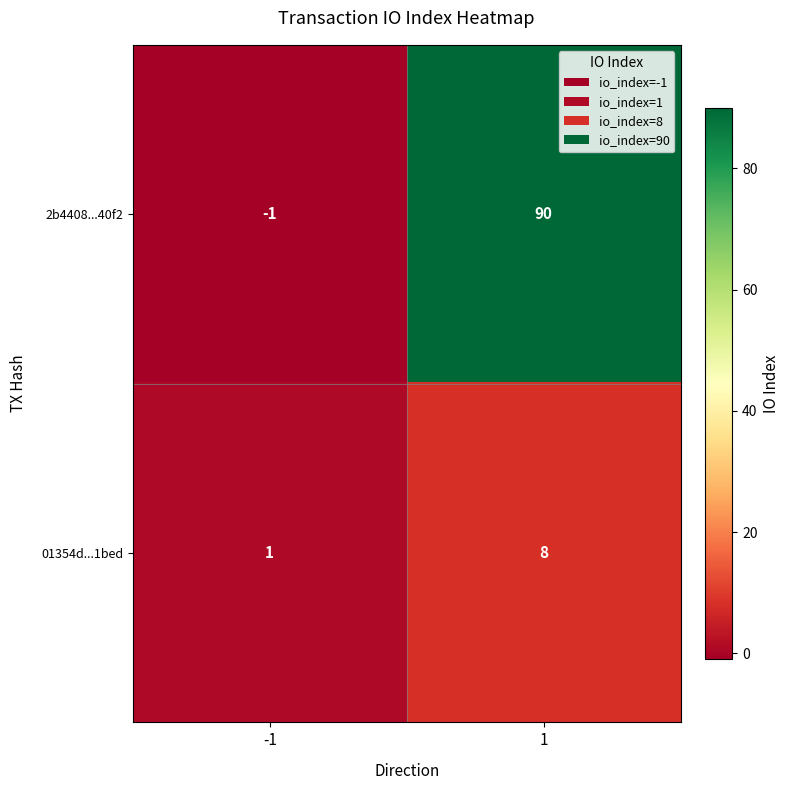

Between -1 and 1, which series saw the biggest shift?

2b4408...40f2